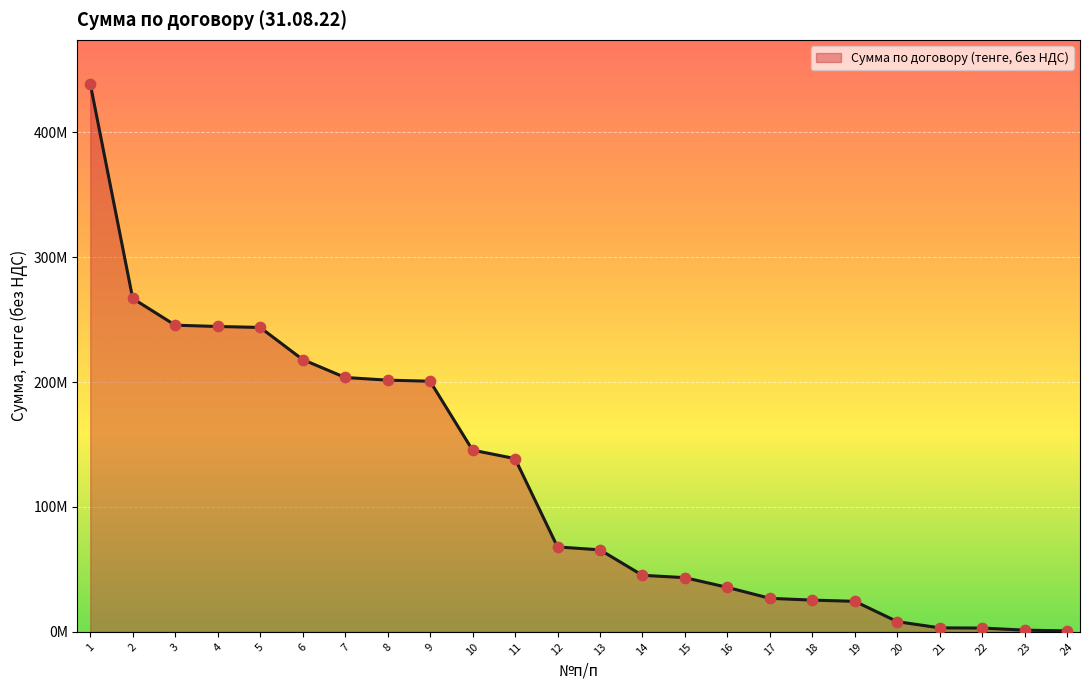

Between 10 and 20, which is larger?

10